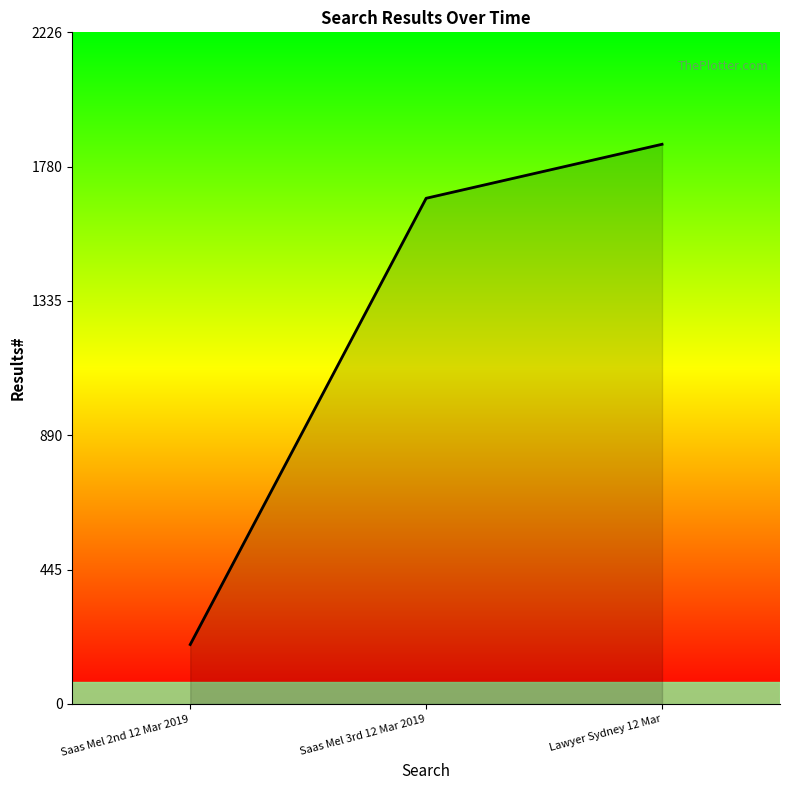

What is the sum of the values at Lawyer Sydney 12 Mar and Saas Mel 3rd 12 Mar 2019?

3531